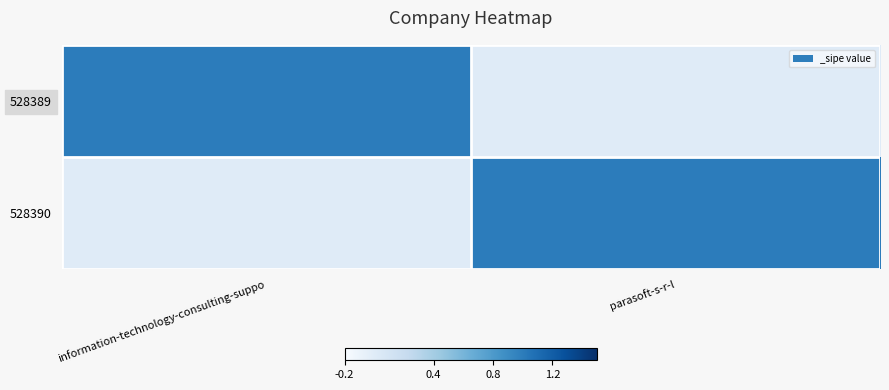

At which category is the sum across all series the highest?

information-technology-consulting-suppo